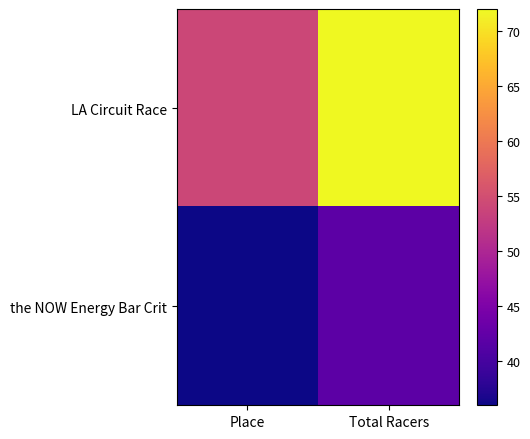

Rank the series at Place from highest to lowest value.

LA Circuit Race, the NOW Energy Bar Crit